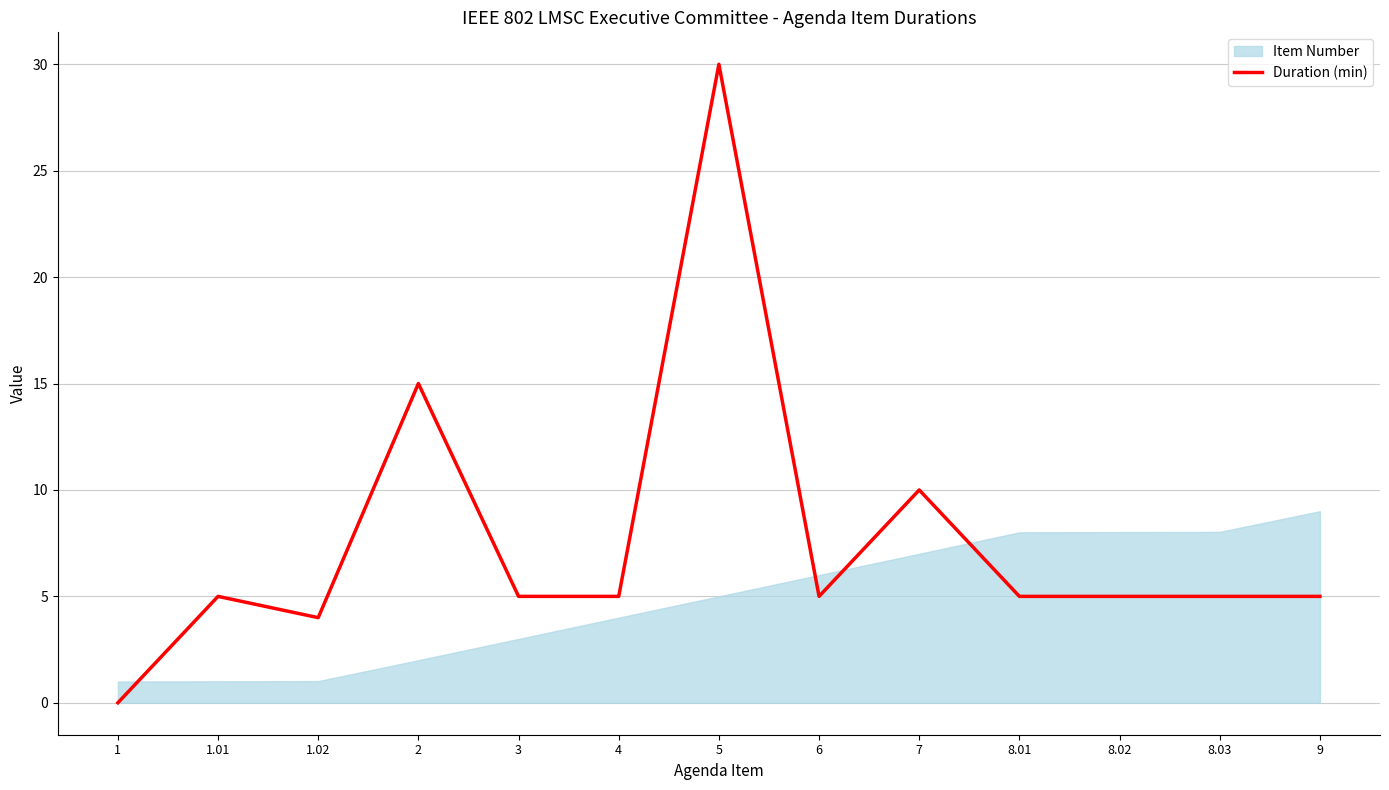

How many points are lower than both their immediate neighbors (excluding endpoints)?

2